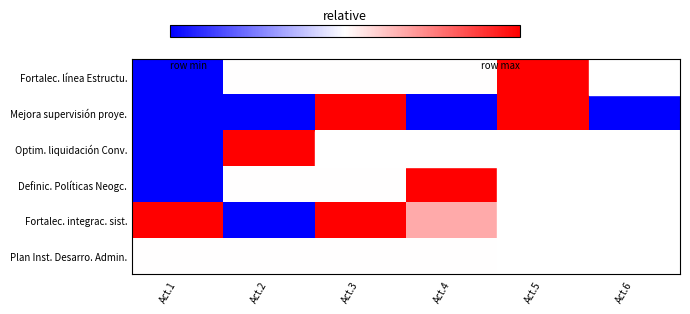

At how many categories does at least one series exceed 0?

5